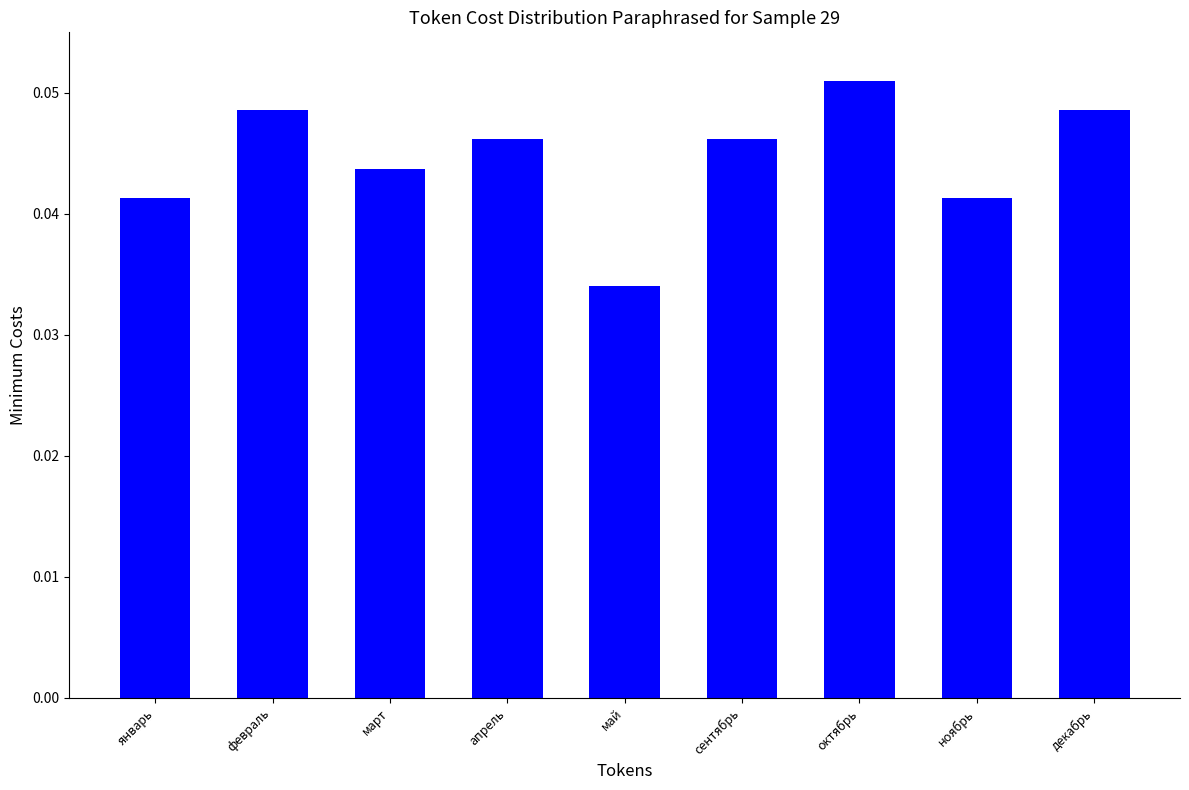

Where is the data nearest to the value 0?

май